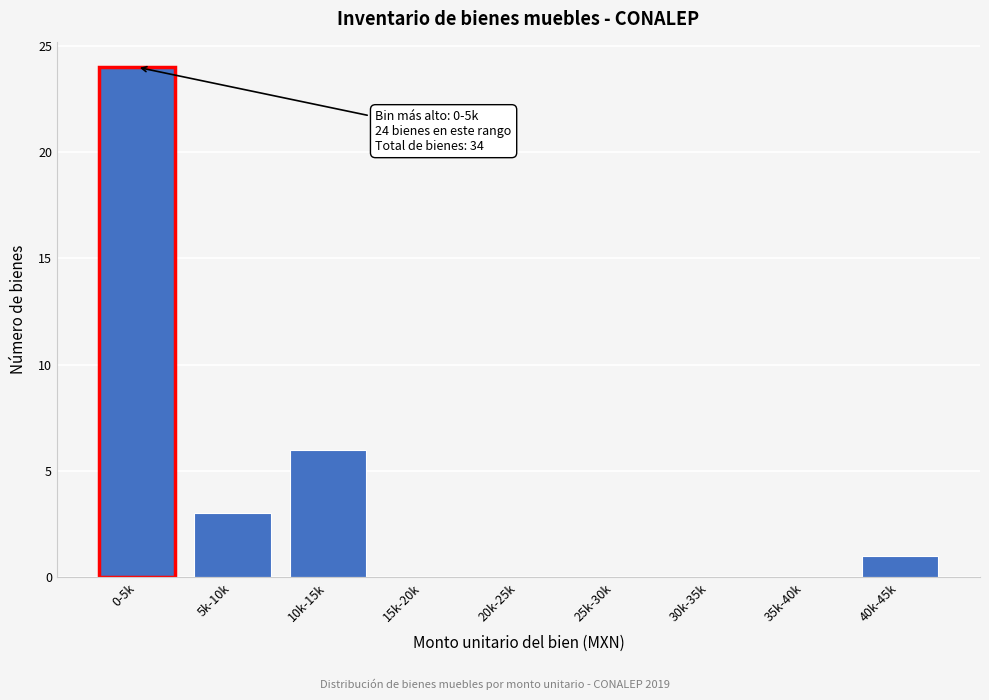

Reading left to right, transcribe all the data shown in this chart.

0-5k=24	5k-10k=3	10k-15k=6	15k-20k=0	20k-25k=0	25k-30k=0	30k-35k=0	35k-40k=0	40k-45k=1